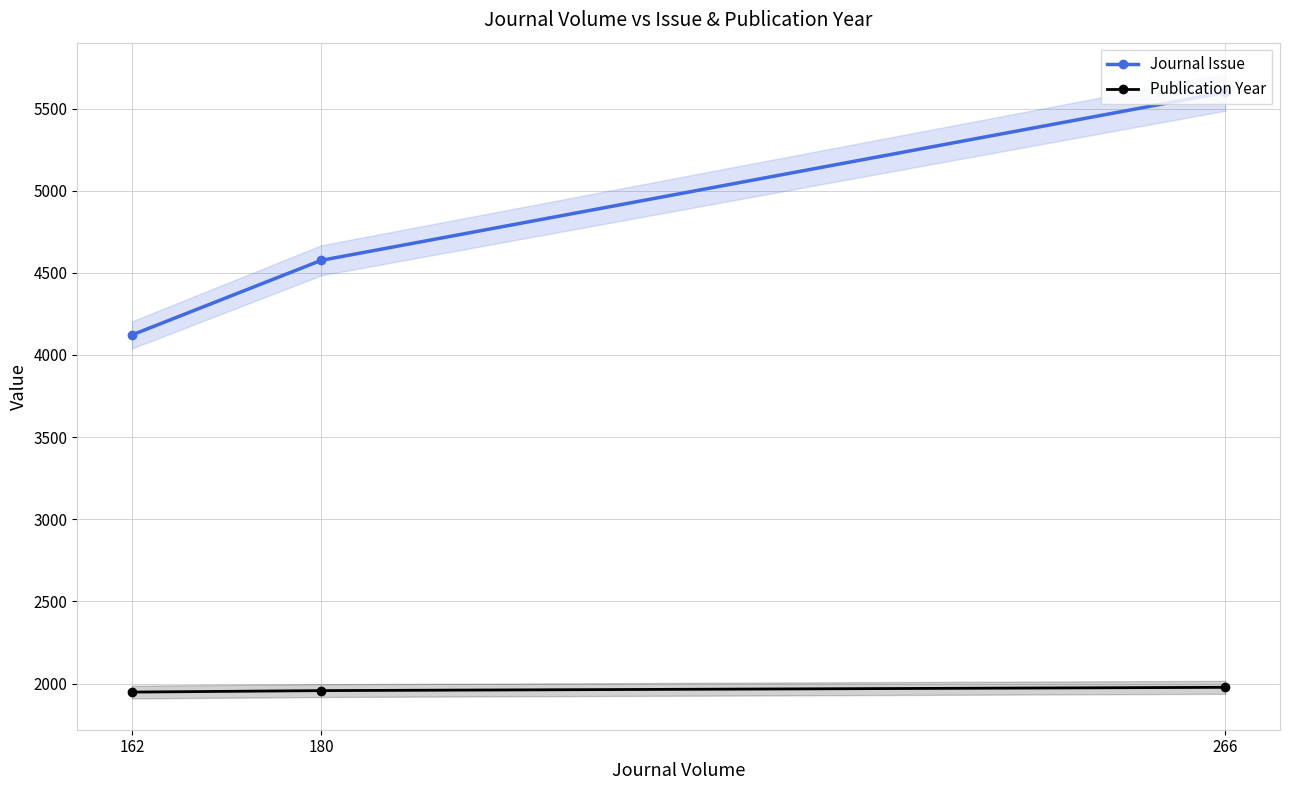

Reading right to left, what are all the values shown in this chart?

Journal Issue: 266=5599	180=4576	162=4122
Publication Year: 266=1977	180=1957	162=1948